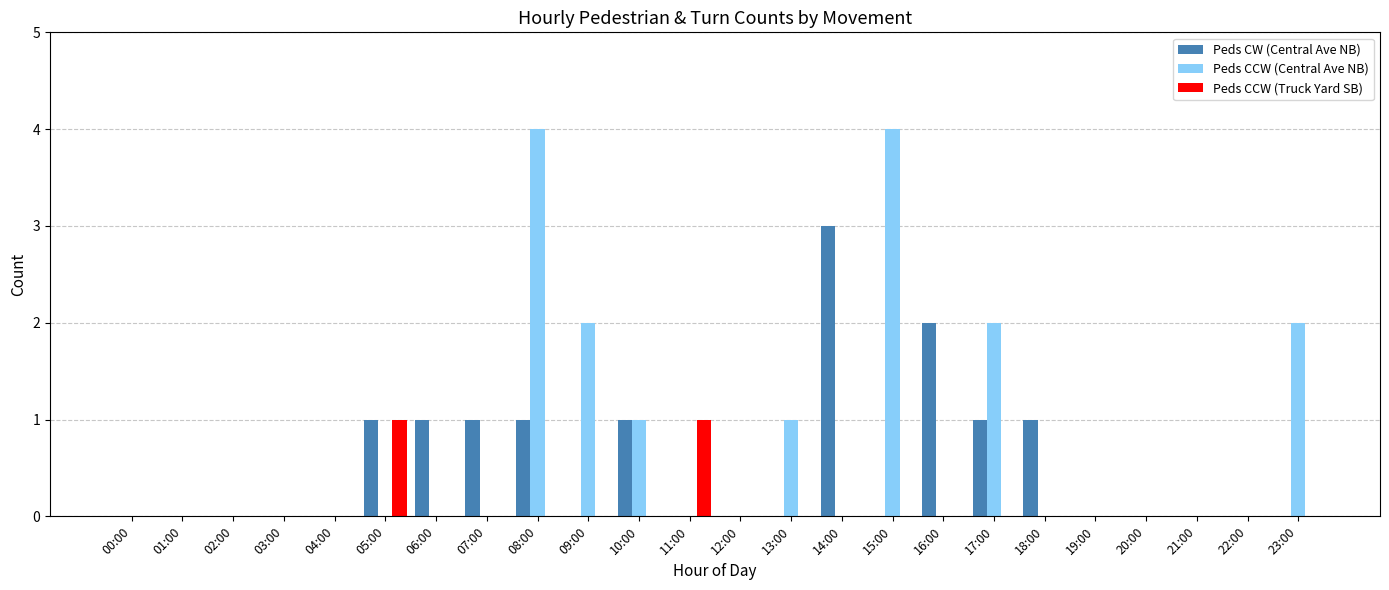

Between 01:00 and 07:00, which series saw the biggest shift?

Peds CW (Central Ave NB)